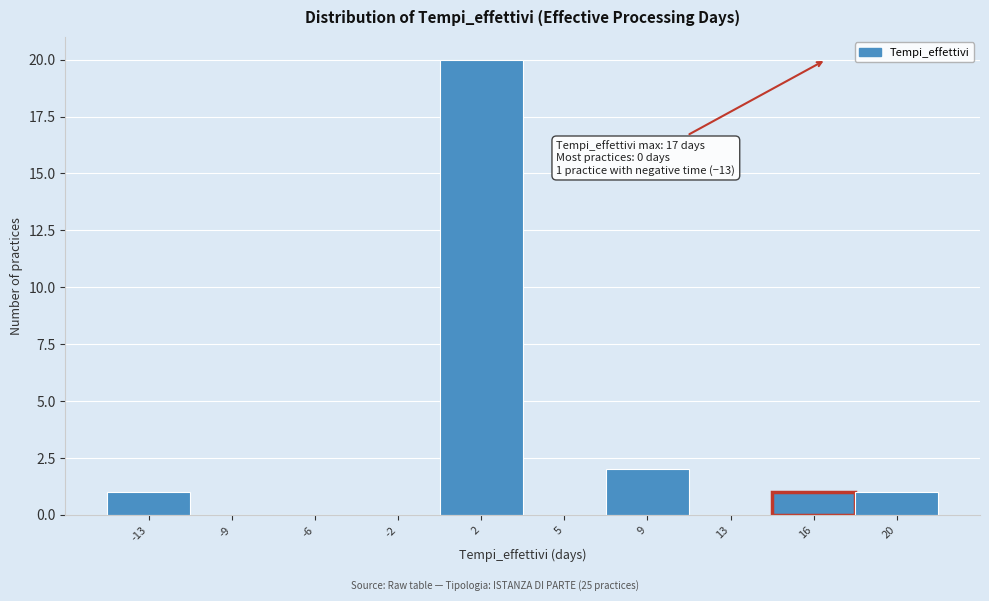

Reading left to right, transcribe all the data shown in this chart.

-13=1	-9=0	-6=0	-2=0	2=20	5=0	9=2	13=0	16=1	20=1